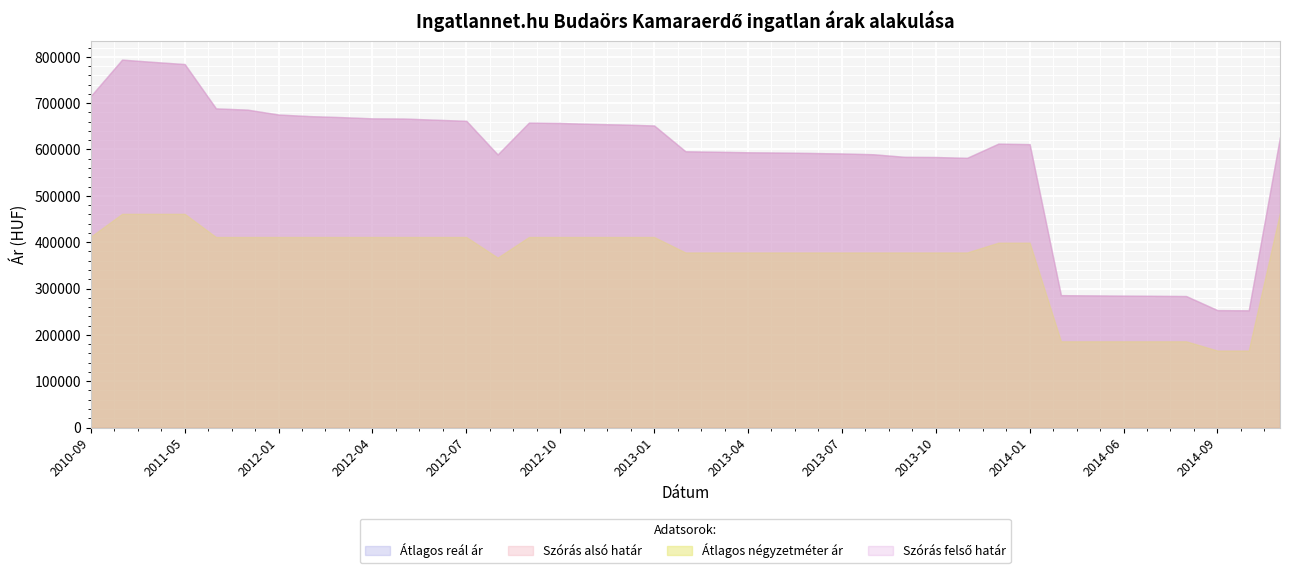

What are all the series names shown in the legend?

Átlagos négyzetméter ár, Szórás alsó határ, Szórás felső határ, Átlagos reál ár